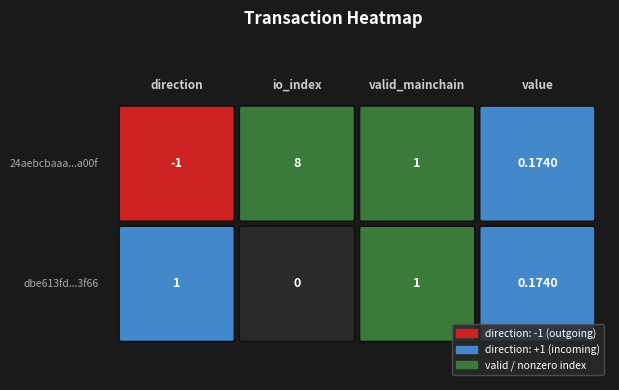

Which series has the largest range (max minus min)?

24aebcbaaa631904b06b6f22975284102a8a00f